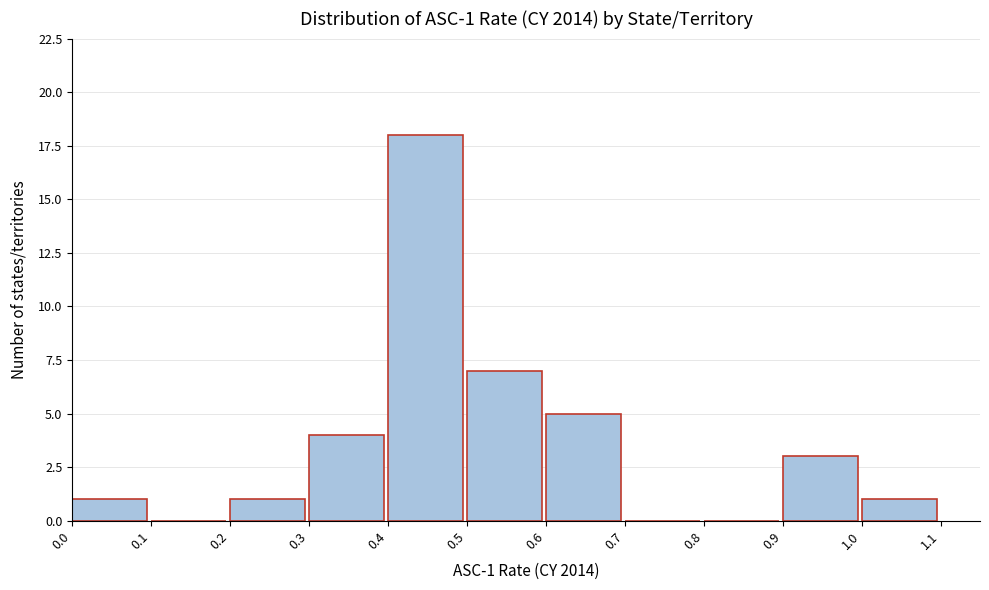

Over which range of the x-axis is the bar tallest?

0.4 to 0.5